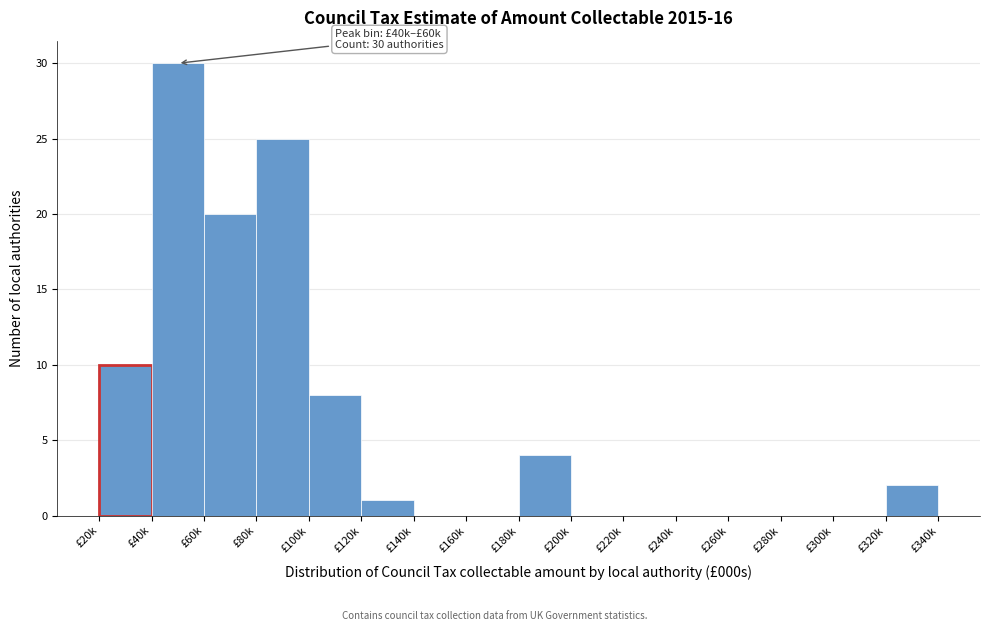

Reading left to right, what are all the values shown in this chart?

£20k=10	£40k=30	£60k=20	£80k=25	£100k=8	£120k=1	£140k=0	£160k=0	£180k=4	£200k=0	£220k=0	£240k=0	£260k=0	£280k=0	£300k=0	£320k=2